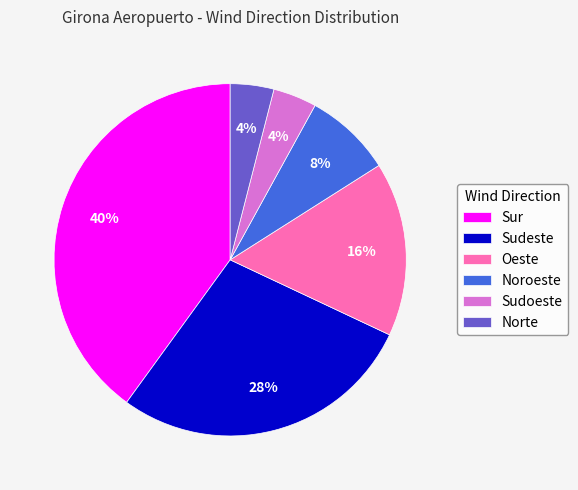

Count the number of slices in the pie.

6